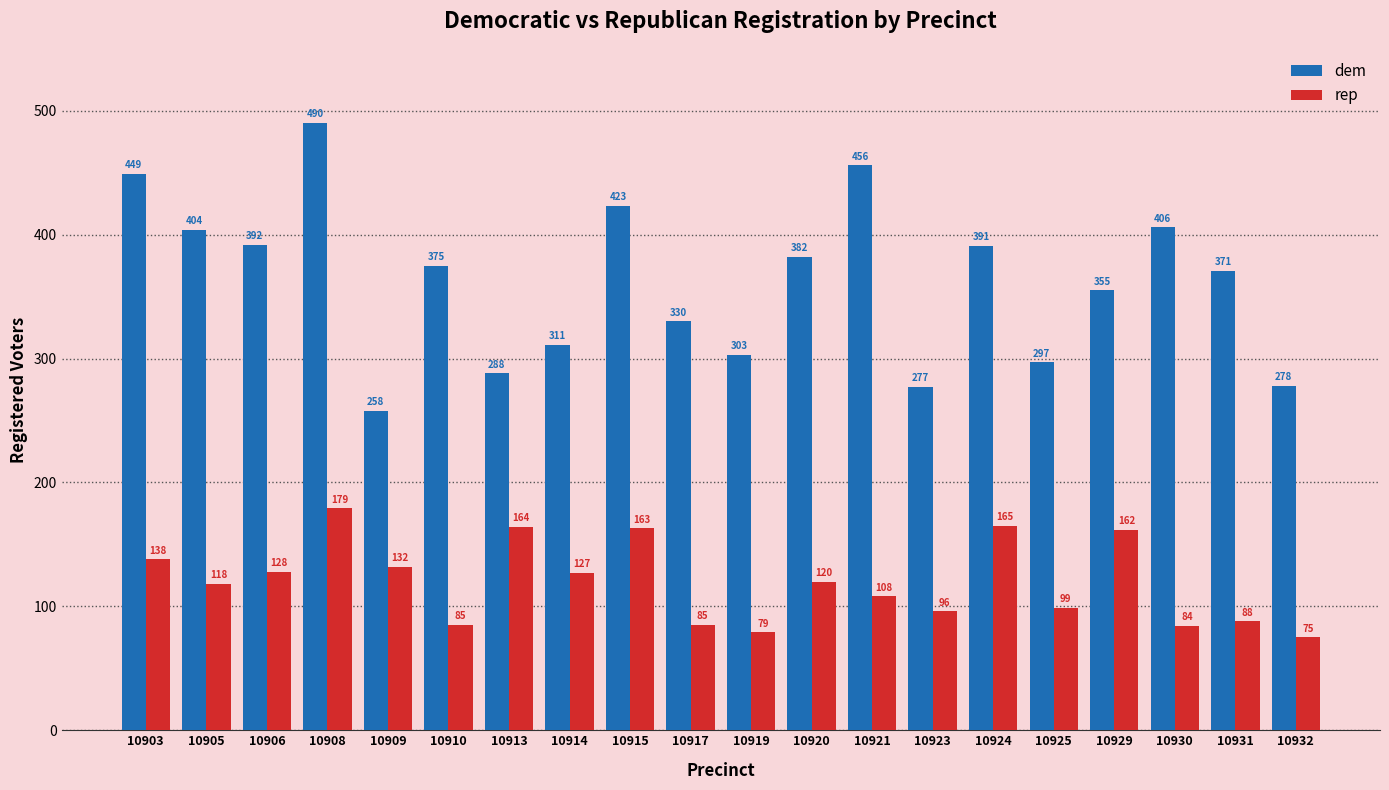

What is the sum of all rep values?

2395